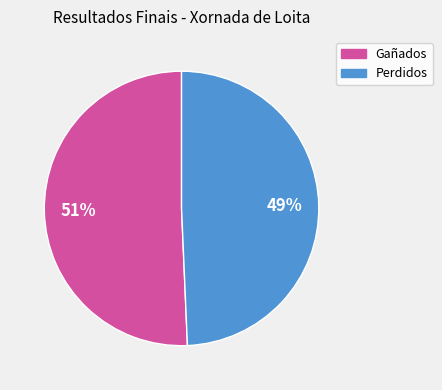

To the nearest percent, what is the average slice percentage?

50%